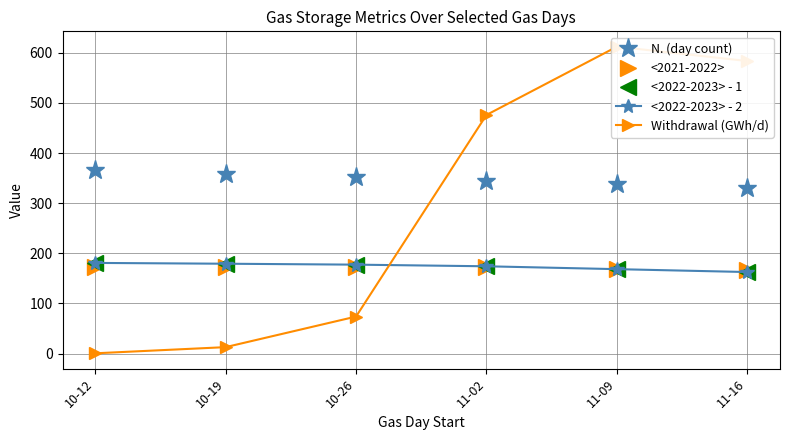

The <2022-2023> - 1 series shows 162.5 at 11-16. True or false?

True